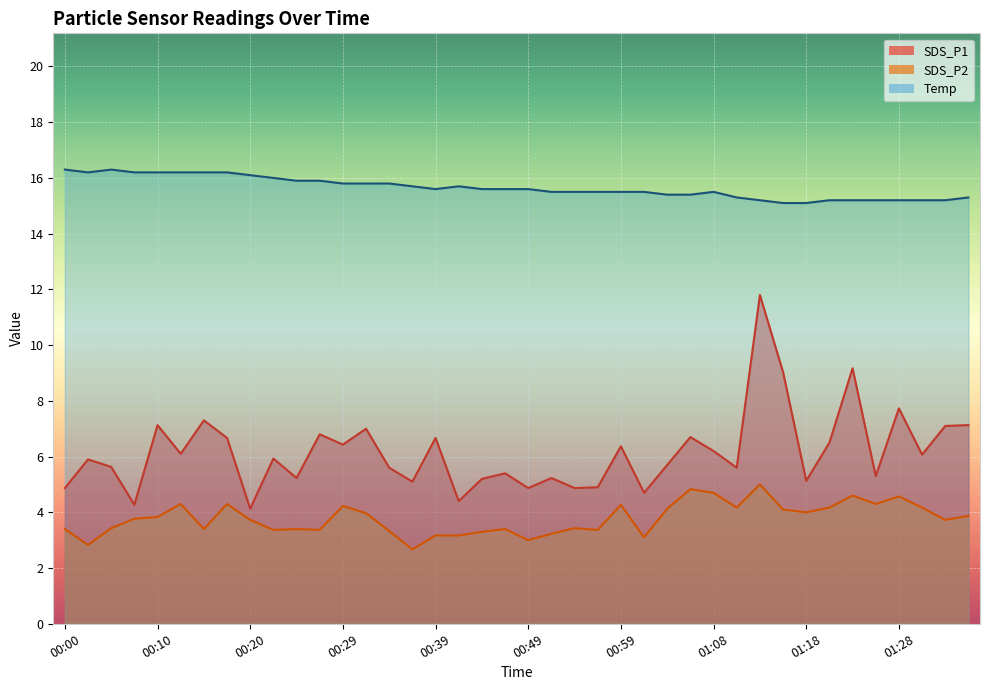

What is the value of the SDS_P2 point at the 15th from the left?

3.3